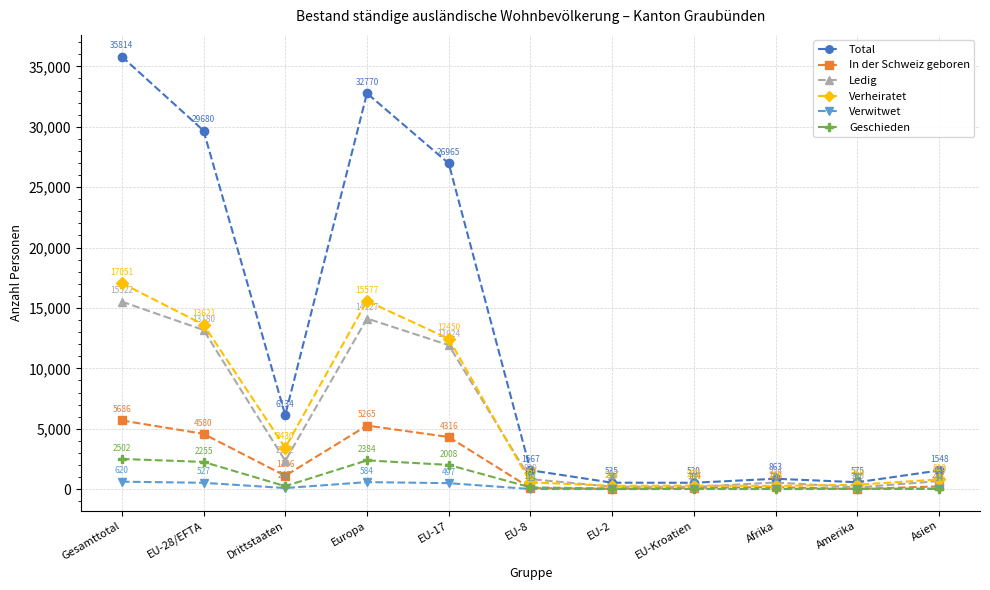

How many data points in Ledig are less than 829?

5